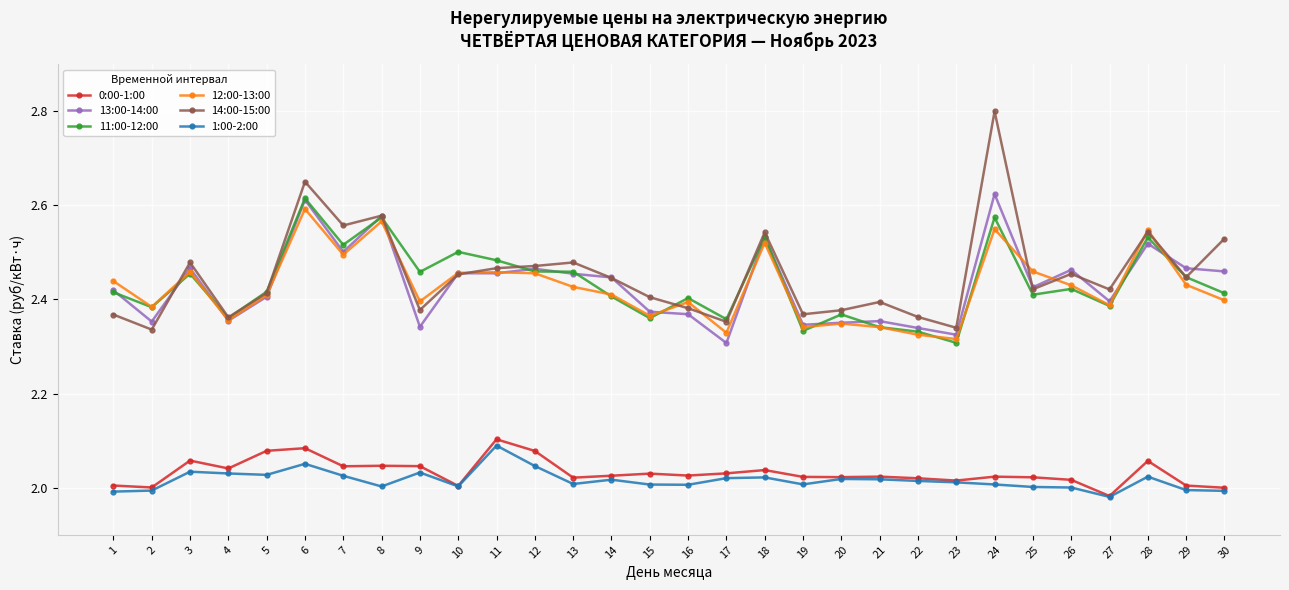

What is the total value across all series at 1?

13.6